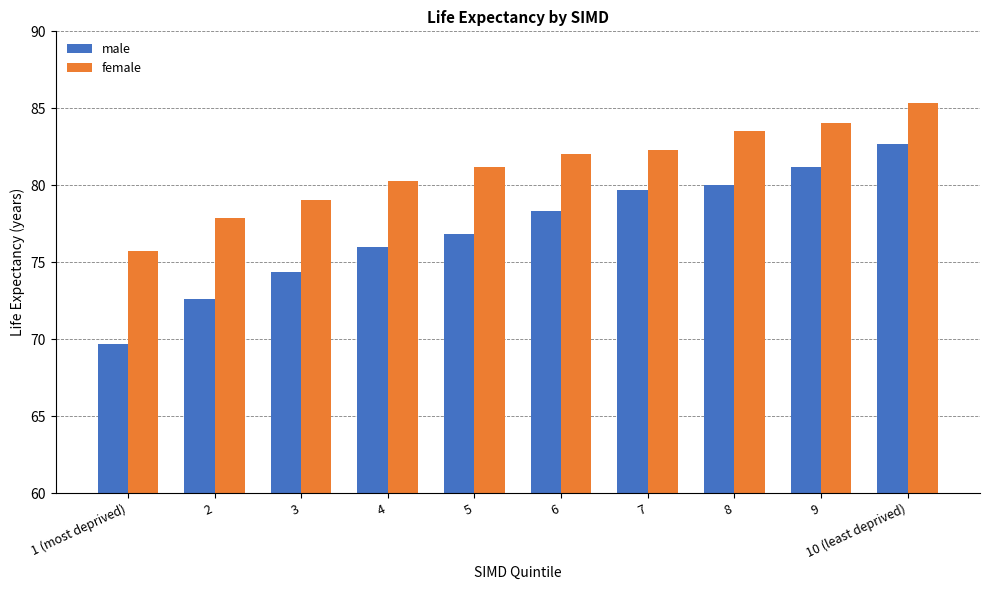

Which category has the highest value in the male series?

10 (least deprived)